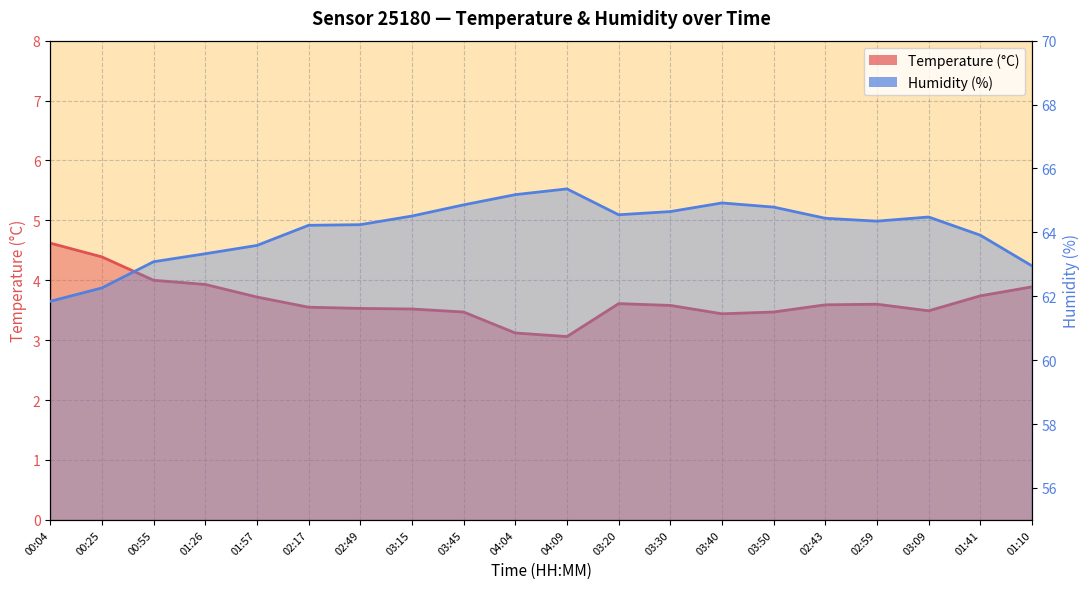

What is the label of the 19th point from the right?

00:25